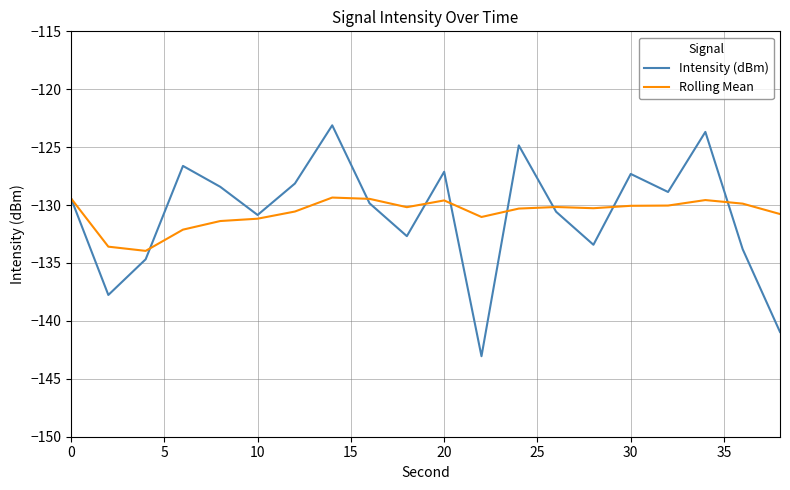

At how many categories does at least one series exceed -141?

20